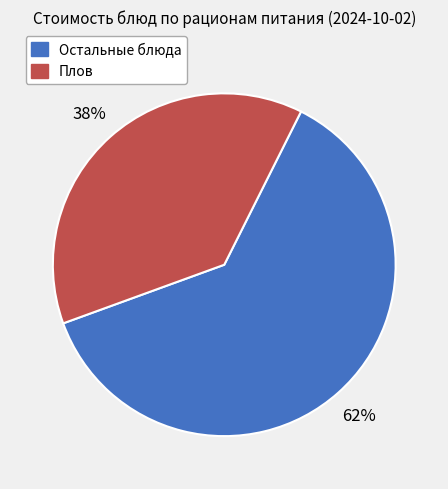

Between Остальные блюда and Плов, which is larger?

Остальные блюда